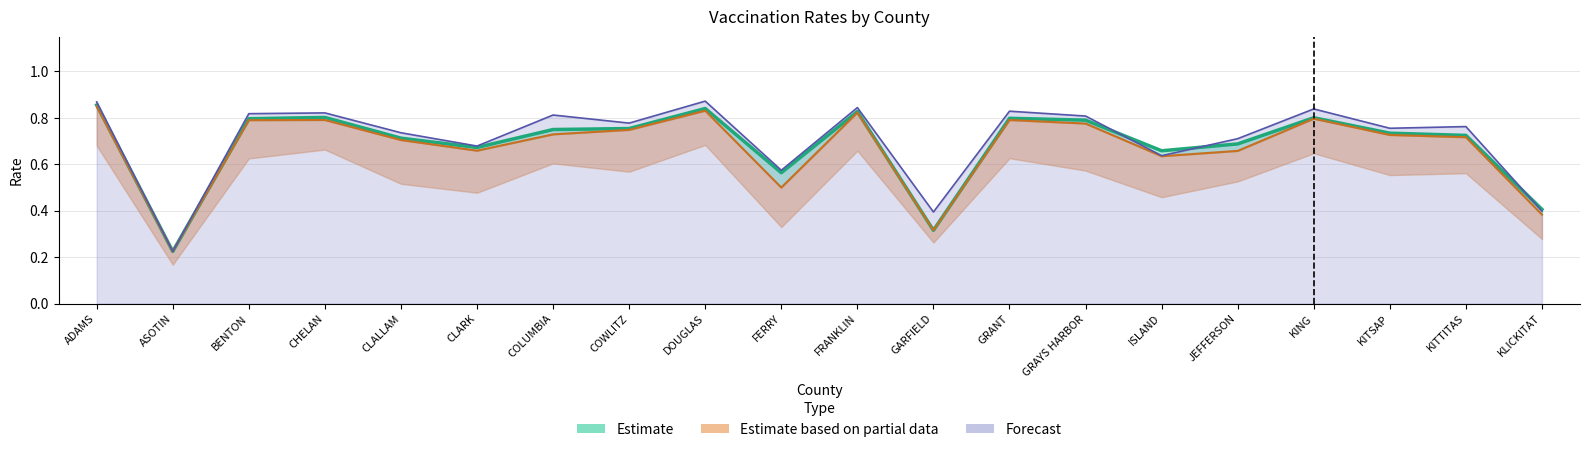

True or false: 1+ Varicella Rate has more than 2 interior local peaks.

True